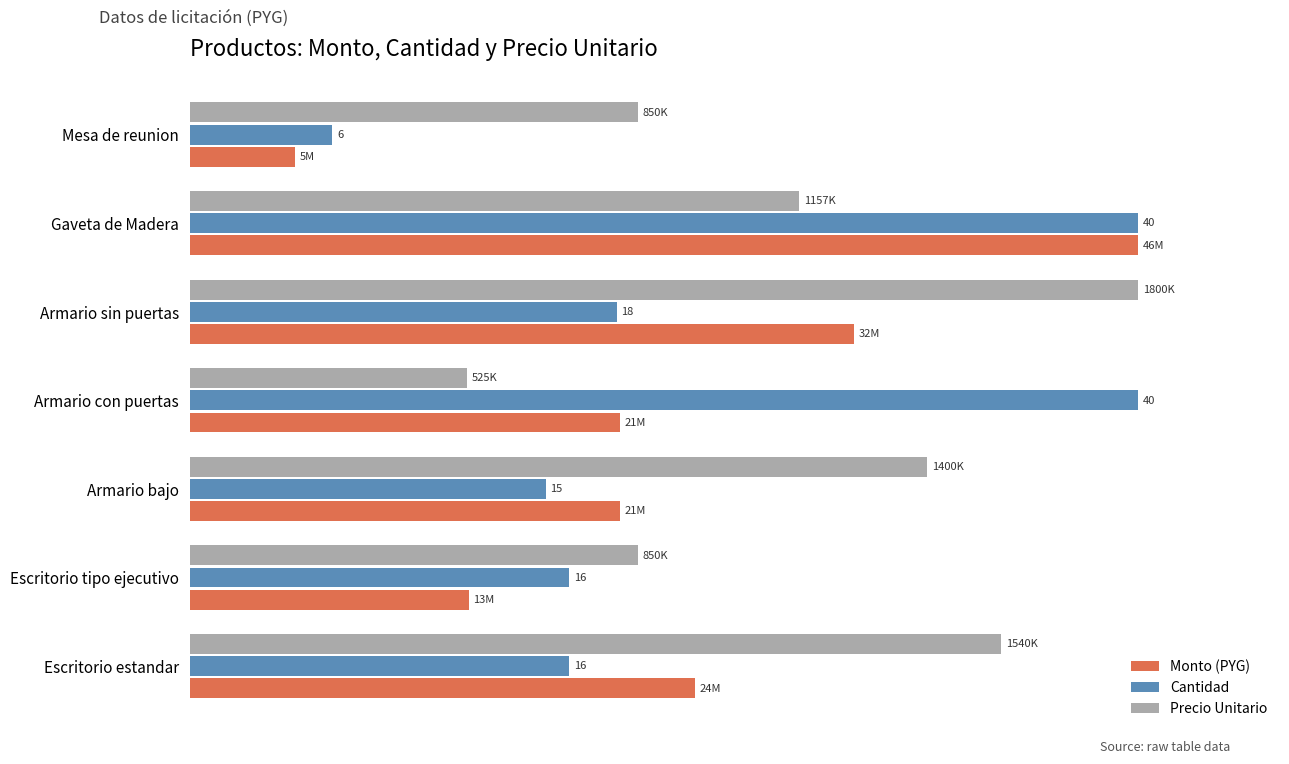

What are all the series names shown in the legend?

Monto (PYG), Cantidad, Precio Unitario